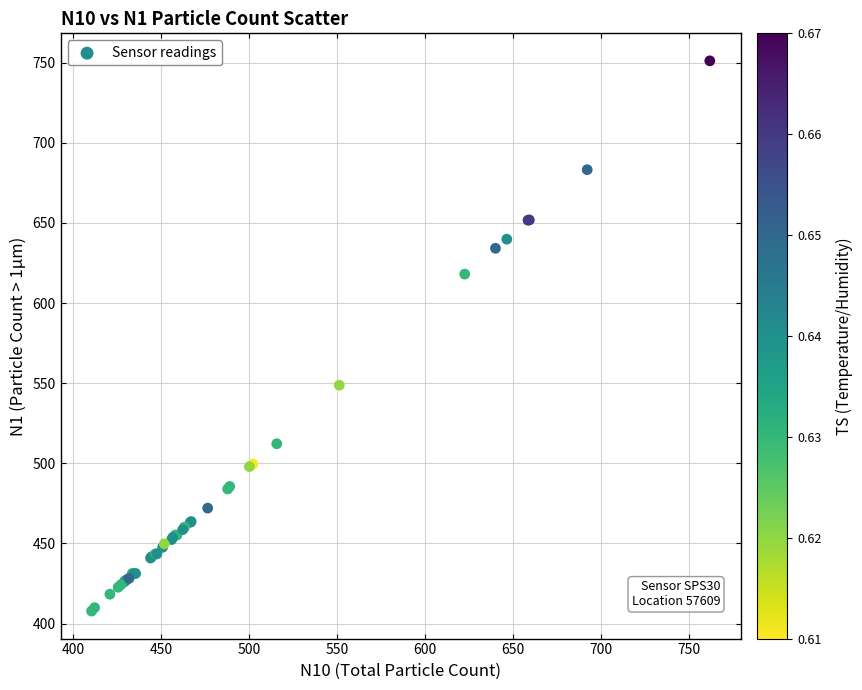

What Y value in the scatter plot is closest to 579?

548.7